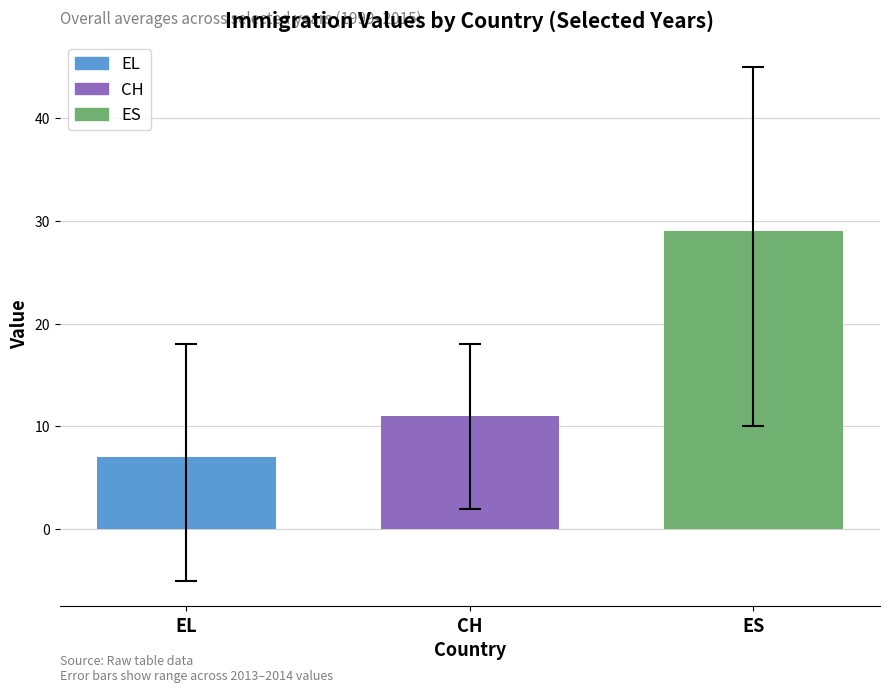

Reading right to left, list all the values displayed in this chart.

ES=29	CH=11	EL=7